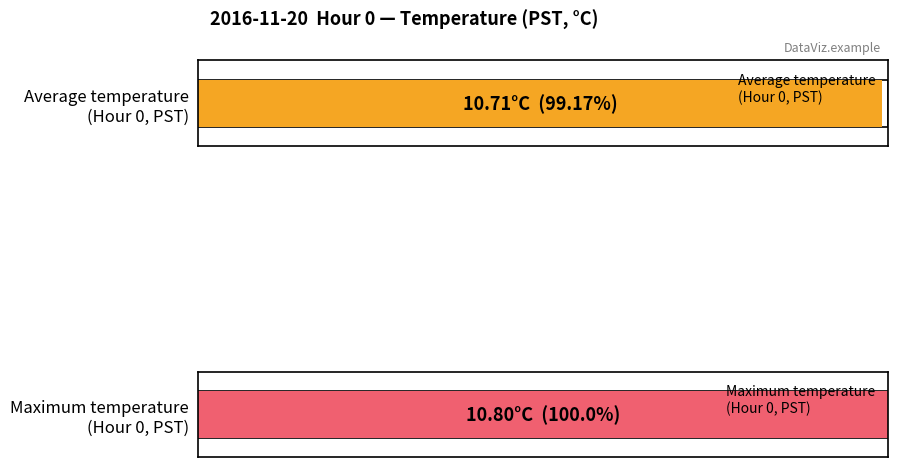

What is the spread (max minus min) of values at 22?

0.1